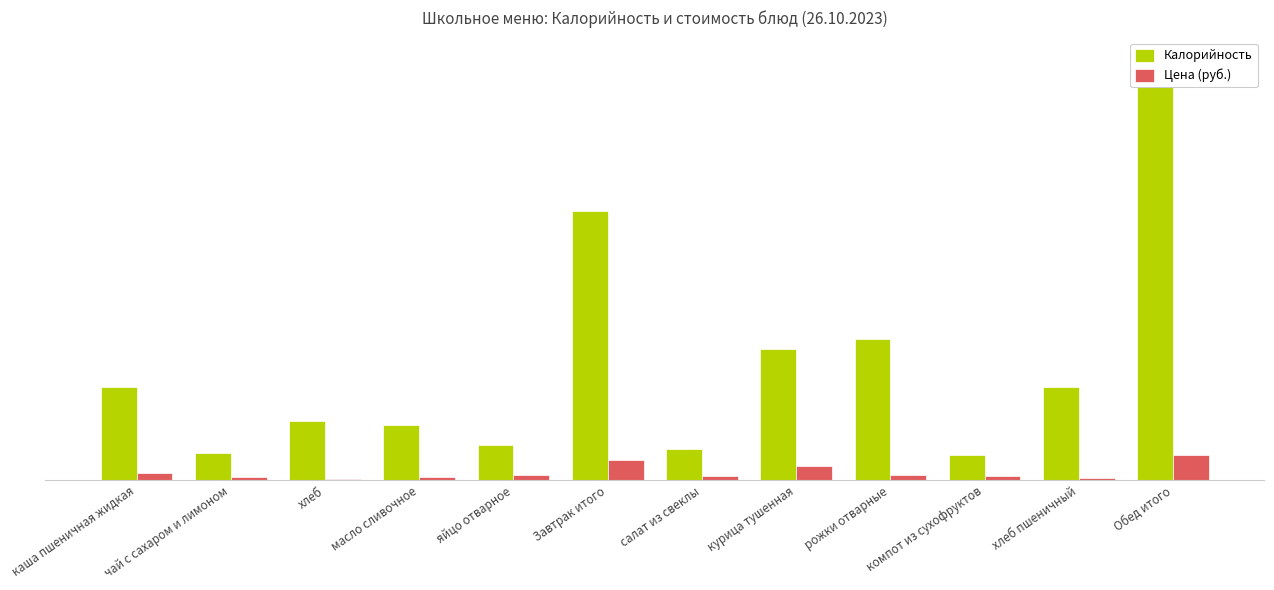

Reading right to left, list all the values displayed in this chart.

Калорийность: 762.0	168.0	46.0	255.0	237.0	56.0	487.0	63.0	99.0	107.0	49.3	169.0
Цена (руб.): 46.2	3.2	7.0	10.0	26.0	7.0	36.0	9.0	6.0	2.0	6.0	13.0